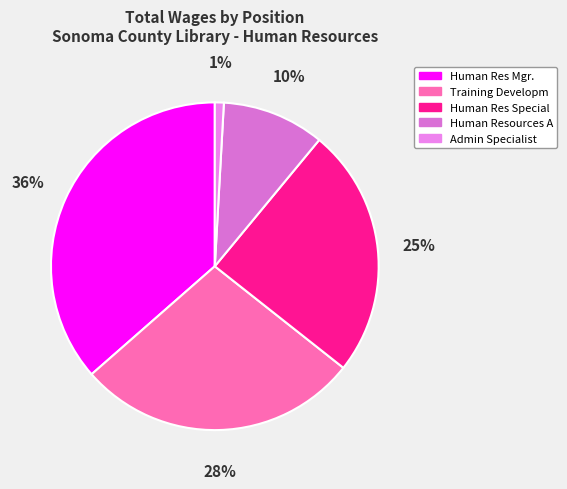

Which category has the biggest portion of the pie?

Human Res Mgr.